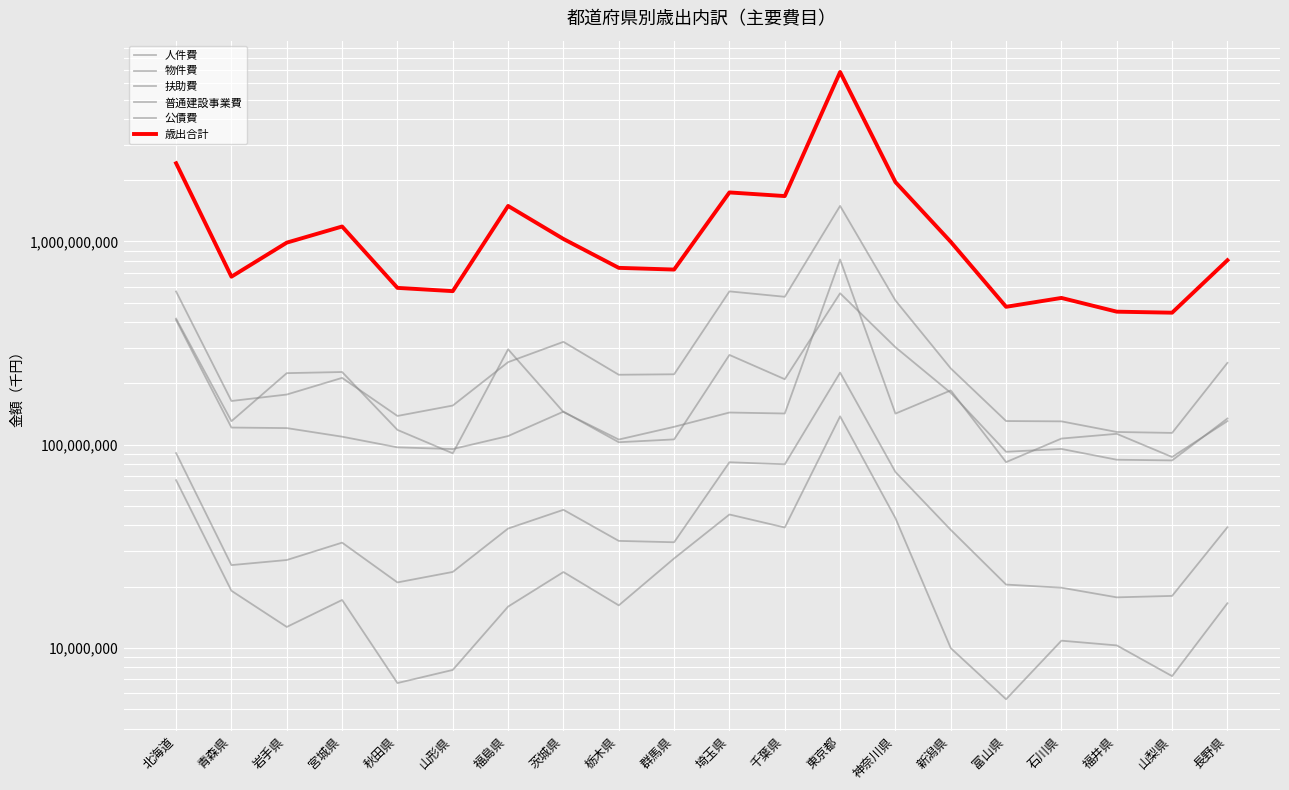

Between 埼玉県 and 神奈川県, which is larger?

埼玉県